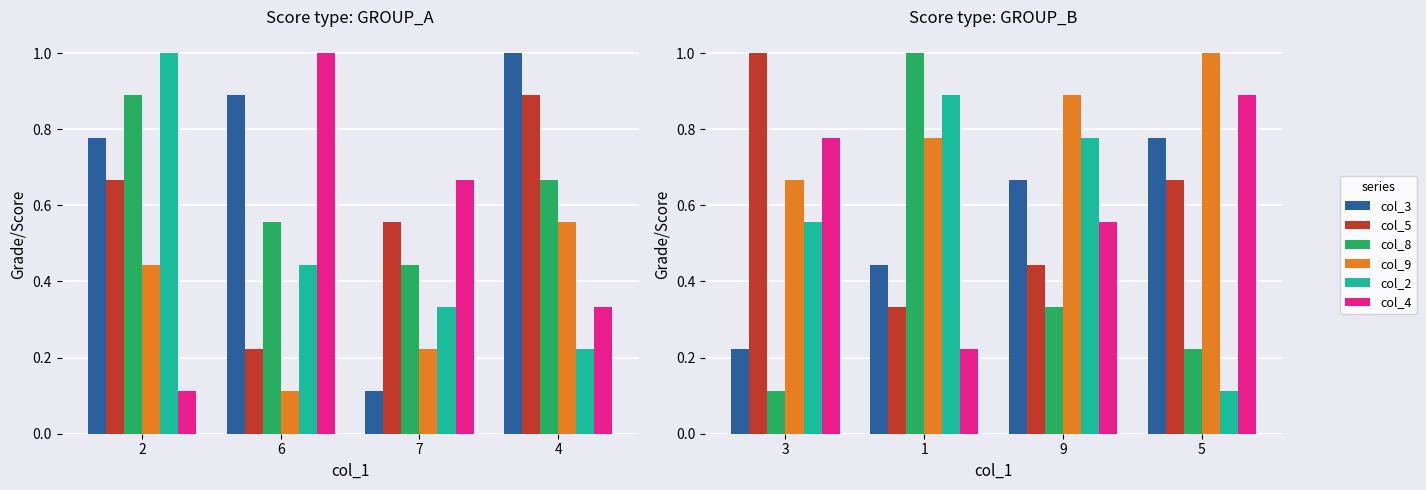

How many groups of bars are there?

4